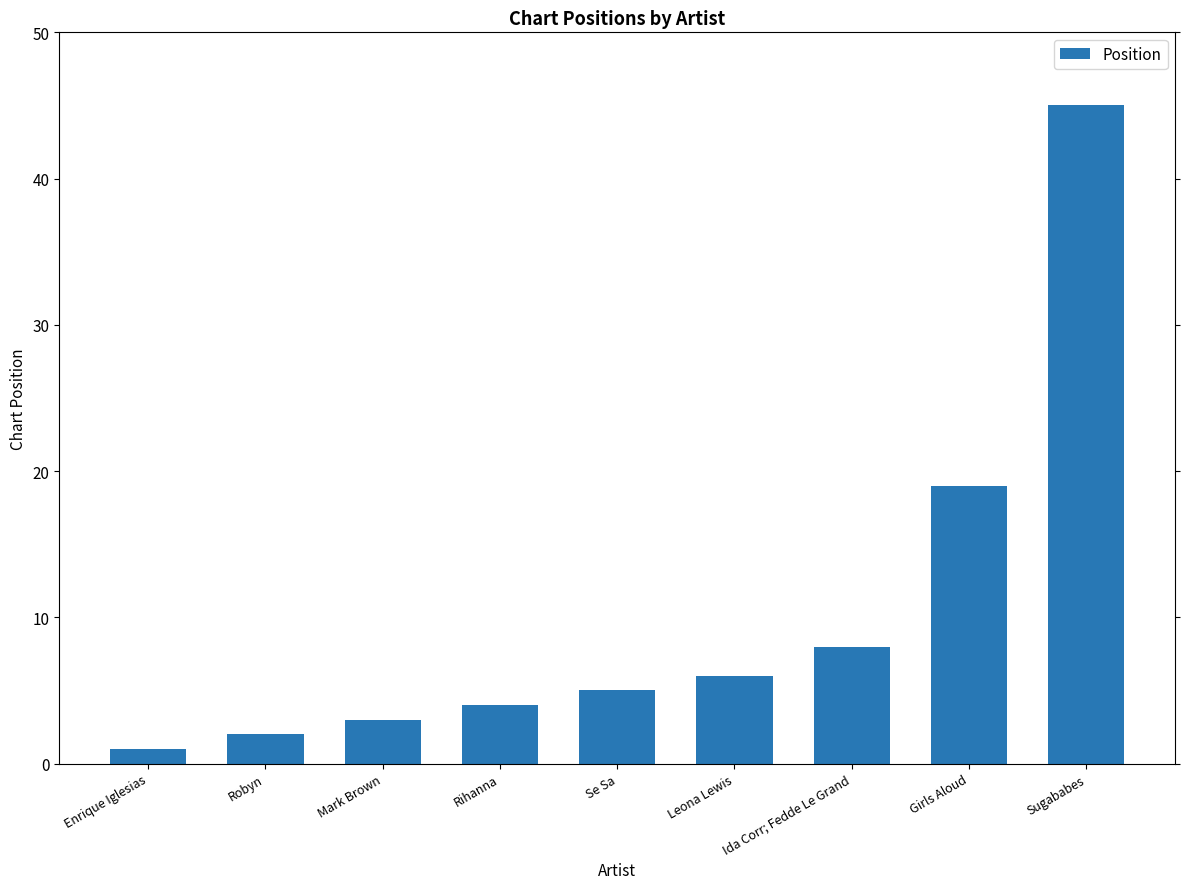

True or false: the data shows 19 at Girls Aloud.

True